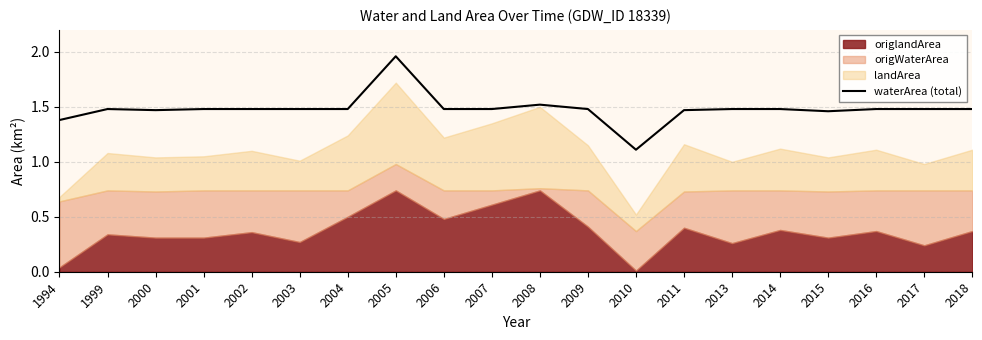

Is it true that the value at 2016 is 1.5?

True